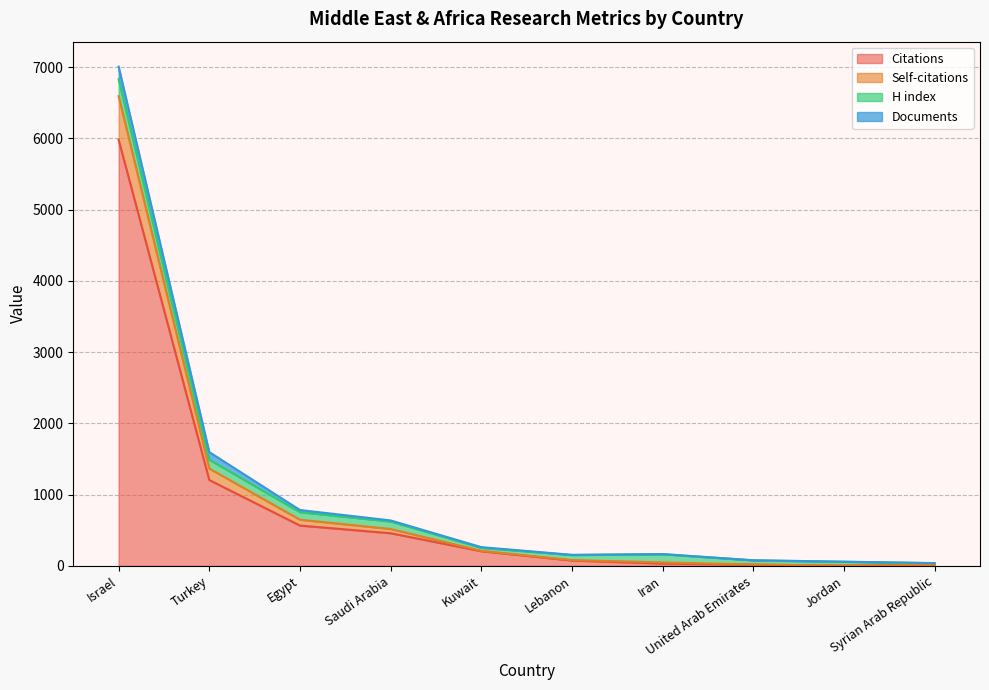

What is the label of the 4th point from the right?

Iran